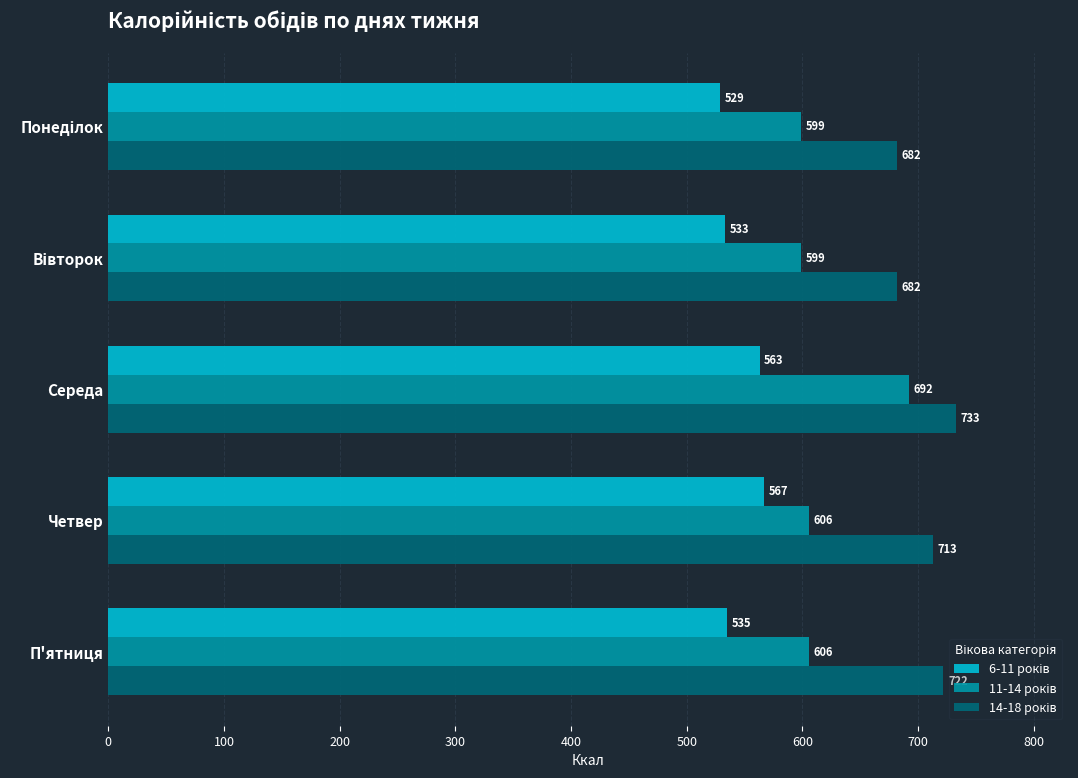

What is the total value across all series at Середа?

1988